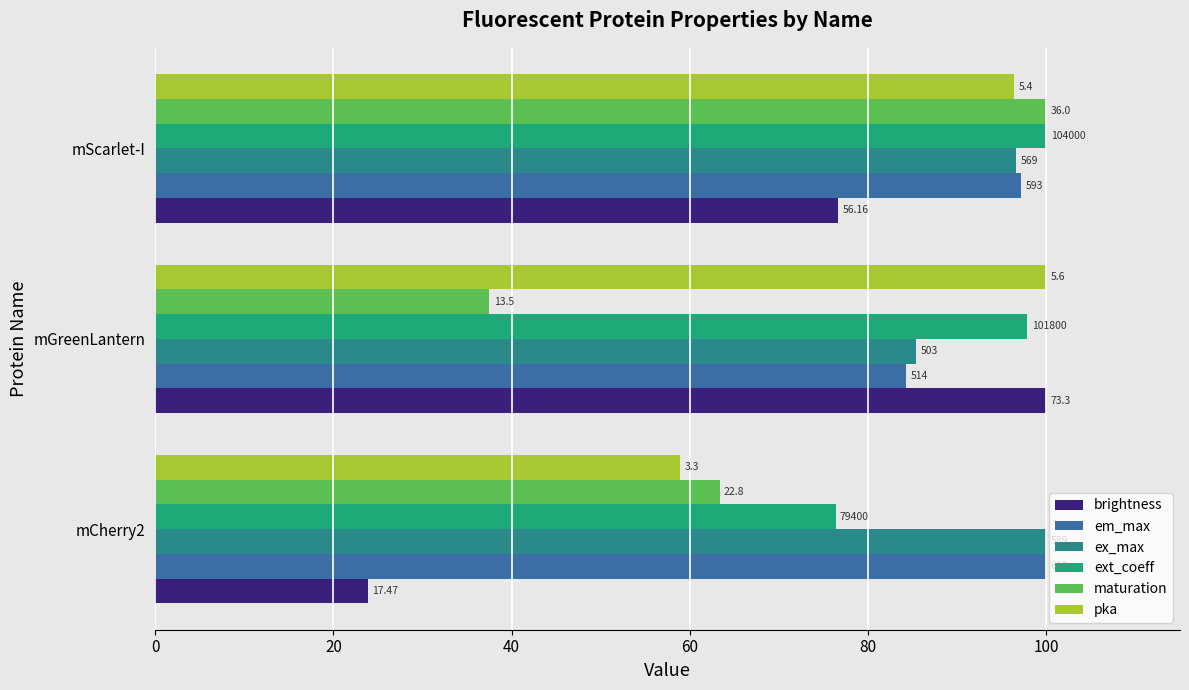

Reading left to right, transcribe all the data shown in this chart.

brightness: 23.8	100.0	76.6
em_max: 100.0	84.3	97.2
ex_max: 100.0	85.4	96.6
ext_coeff: 76.3	97.9	100.0
maturation: 63.3	37.5	100.0
pka: 58.9	100.0	96.4